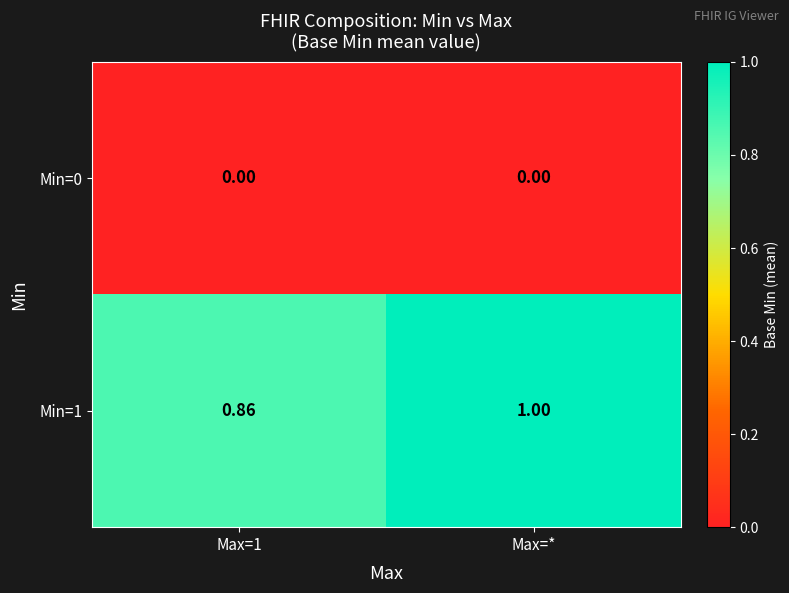

At which category is the sum across all series the highest?

Max=*